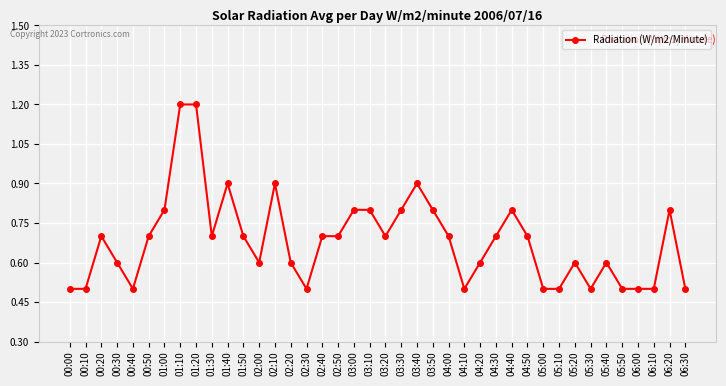

What is the value of the 8th point from the left?

1.2